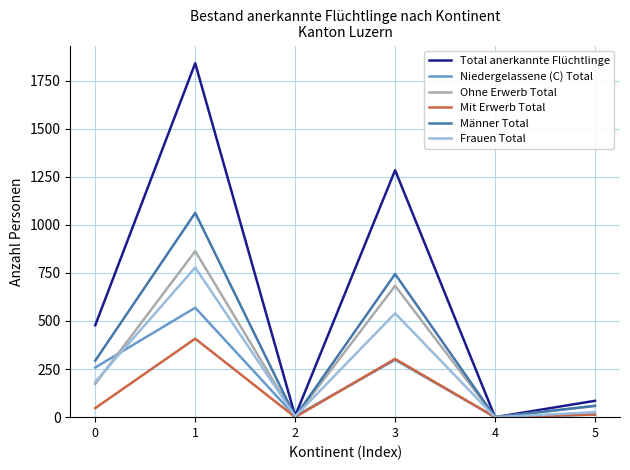

Does the chart have visible grid lines?

Yes